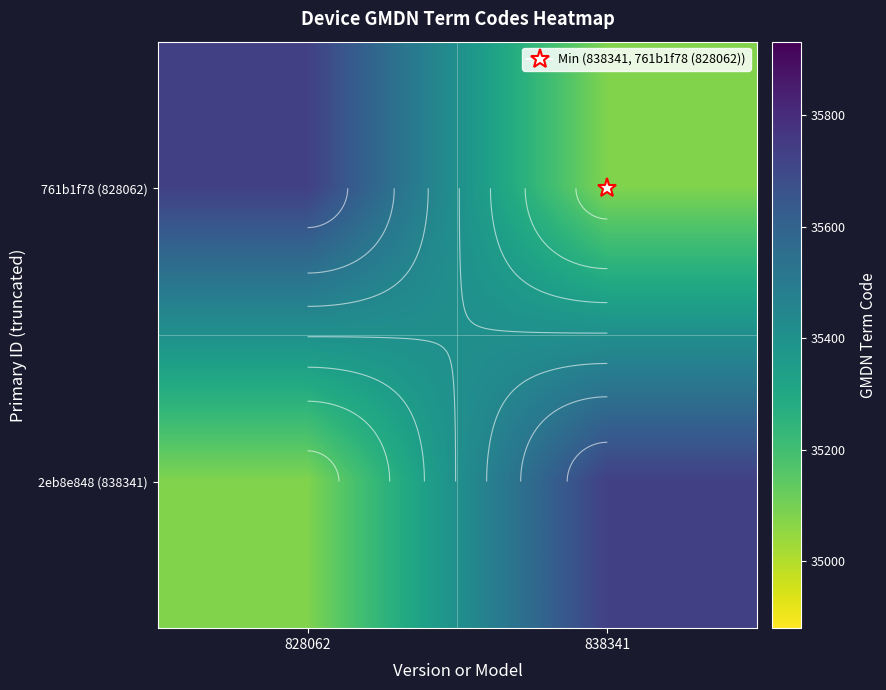

Between 828062 and 838341, which is larger?

828062